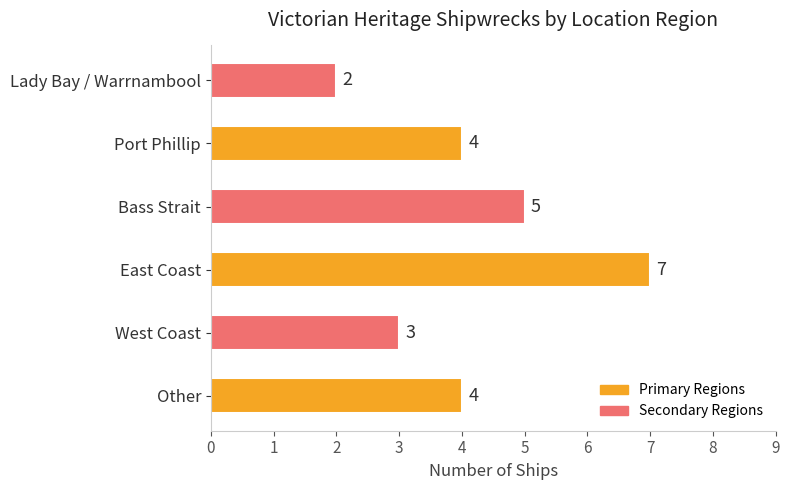

Which has a higher value, Other or Lady Bay / Warrnambool?

Other